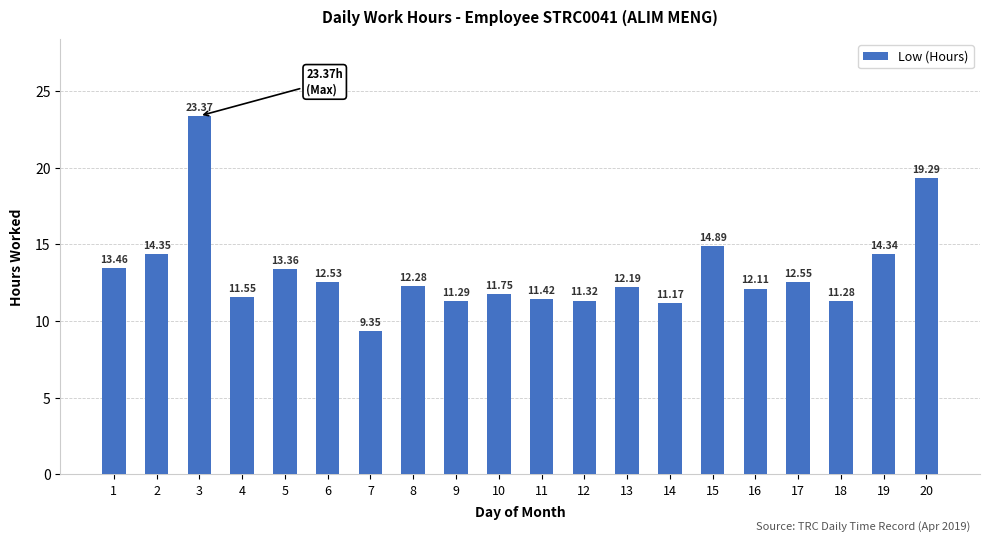

List the labels in order of value, smallest first.

7, 14, 18, 9, 12, 11, 4, 10, 16, 13, 8, 6, 17, 5, 1, 19, 2, 15, 20, 3